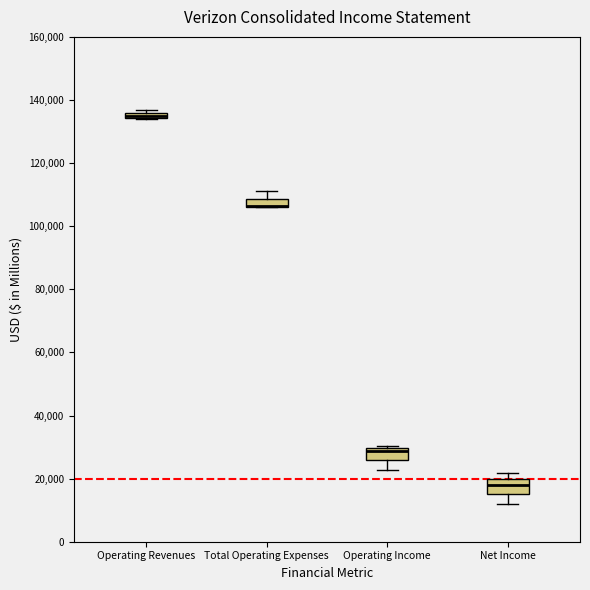

Where is the upper edge of the box for Total Operating Expenses on the y-axis? The values are not printed on the chart, so give them approximately, as read against the axis.

108000